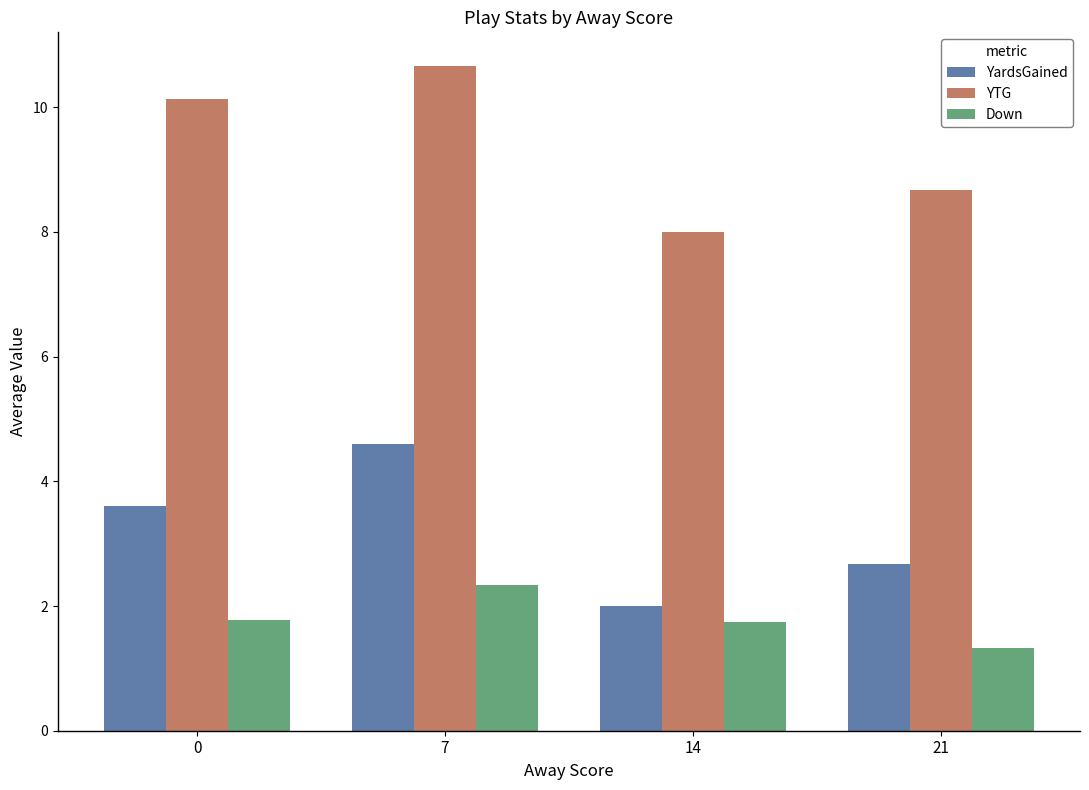

What is the spread (max minus min) of values at 0?

8.3